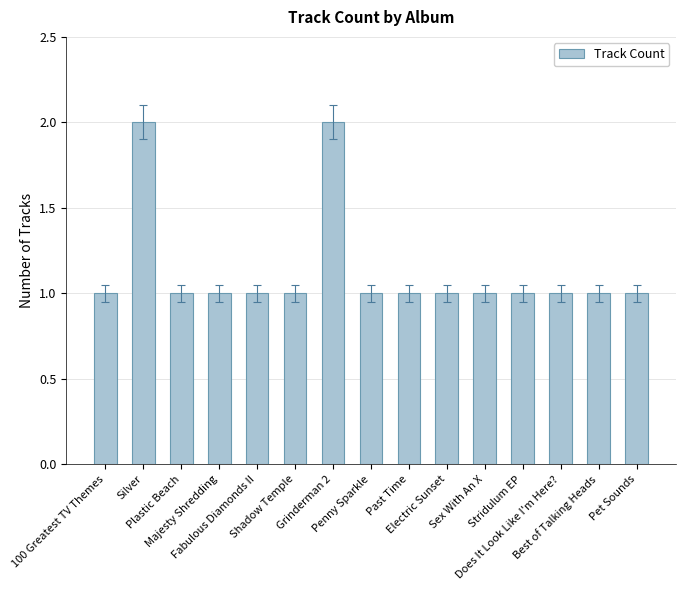

What is the value of the 13th bar from the left?

1